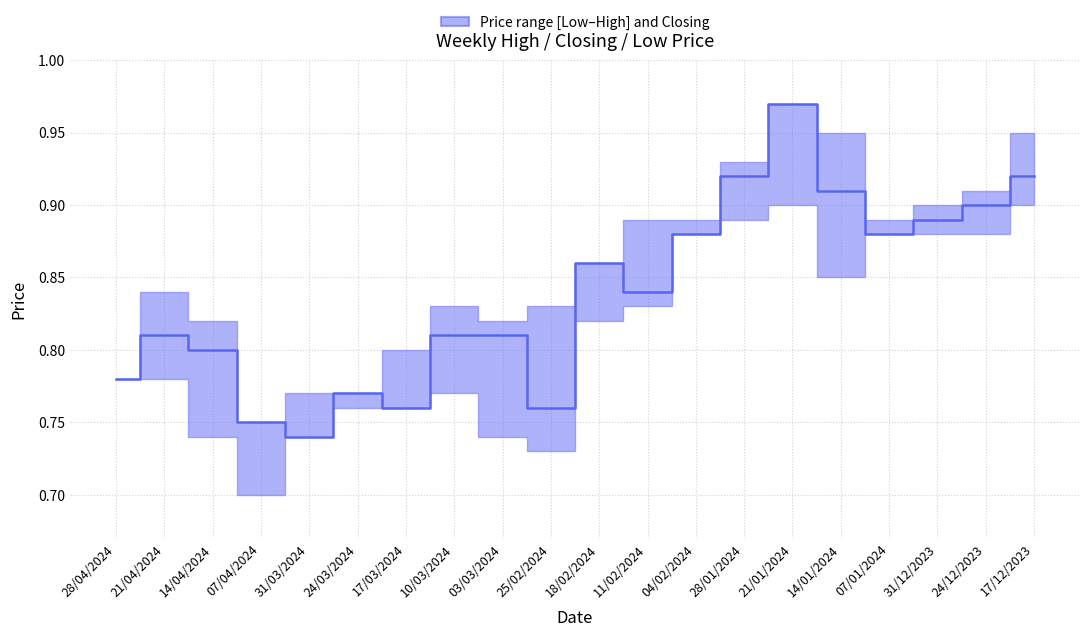

Which category has the highest value across all series?

21/01/2024